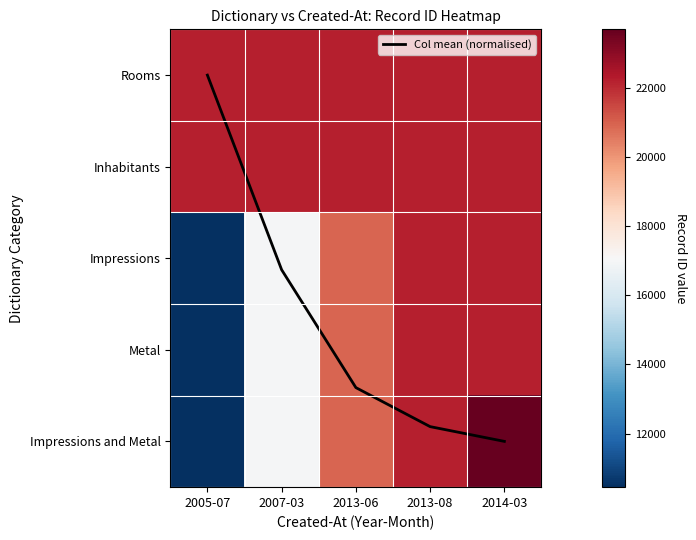

The value of Inhabitants at 2007-03 is 22208.0. True or false?

True